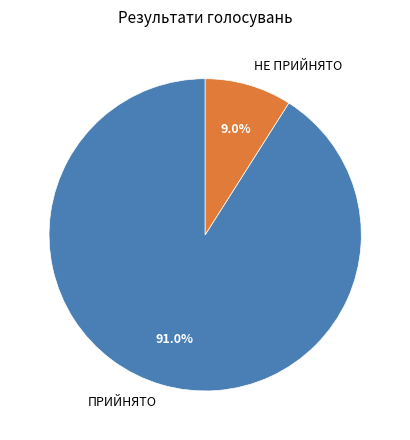

True or false: ПРИЙНЯТО accounts for 91% of the total.

True